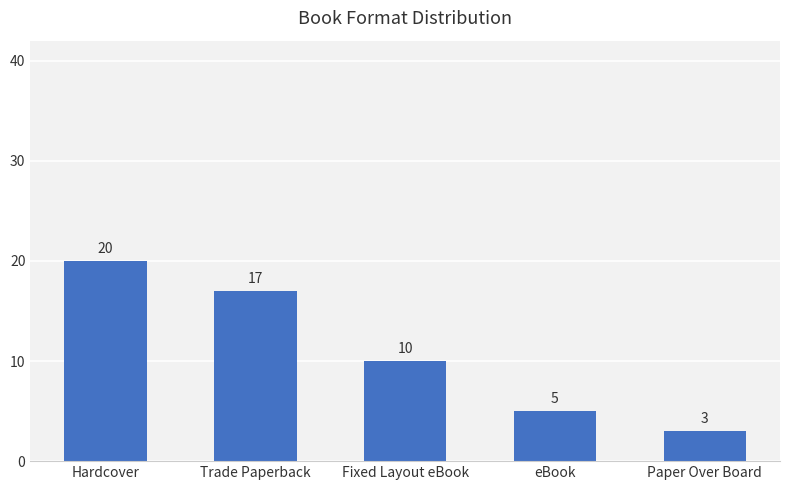

What is the sum of all values?

55